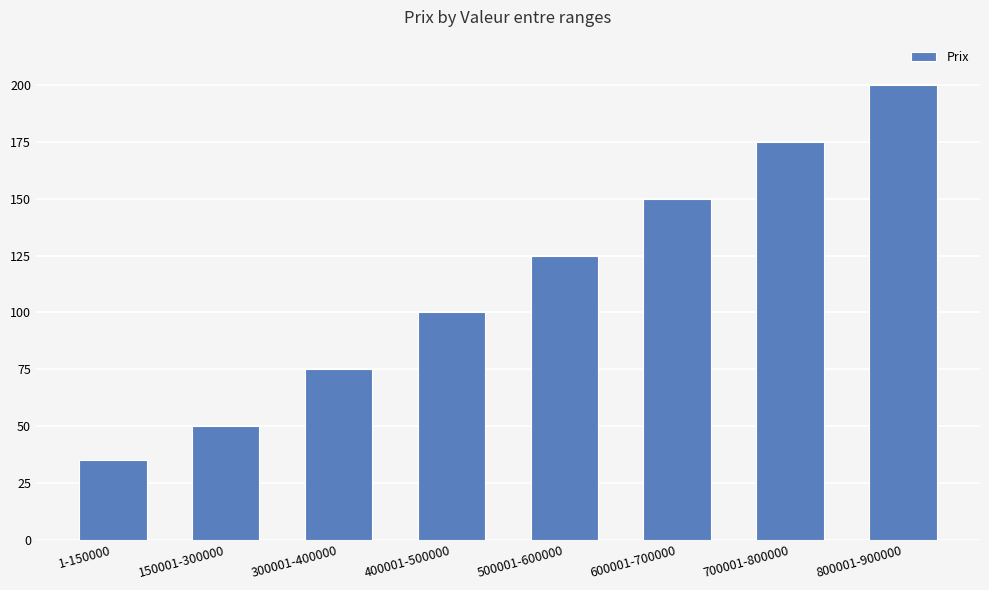

What is the sum of all values?

910